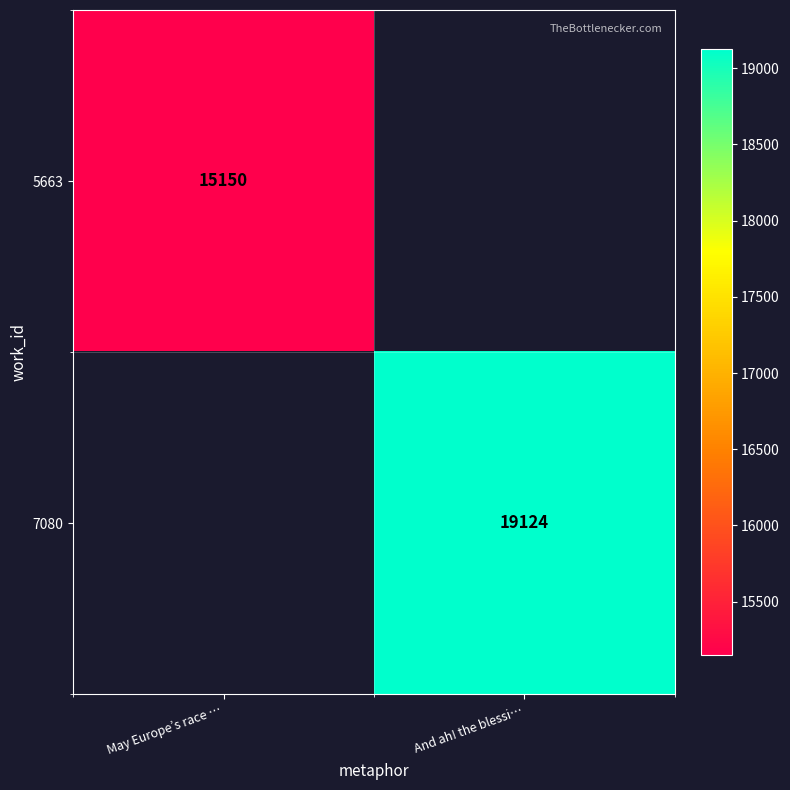

Is it true that 7080 equals 4664 at And ah! the blessi…?

False